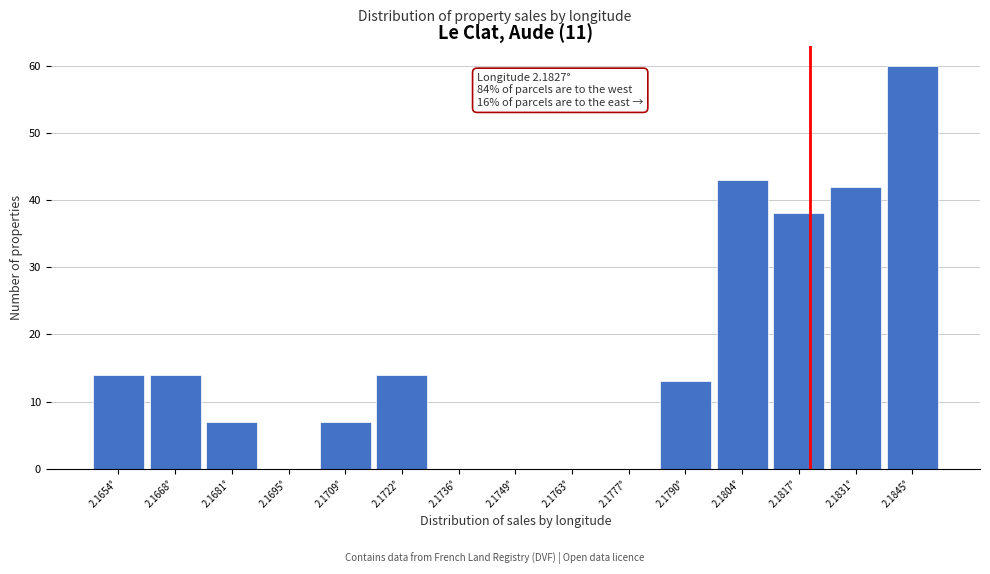

Reading left to right, extract all data points from this chart.

2.1654°=14	2.1668°=14	2.1681°=7	2.1695°=0	2.1709°=7	2.1722°=14	2.1736°=0	2.1749°=0	2.1763°=0	2.1777°=0	2.1790°=13	2.1804°=43	2.1817°=38	2.1831°=42	2.1845°=60